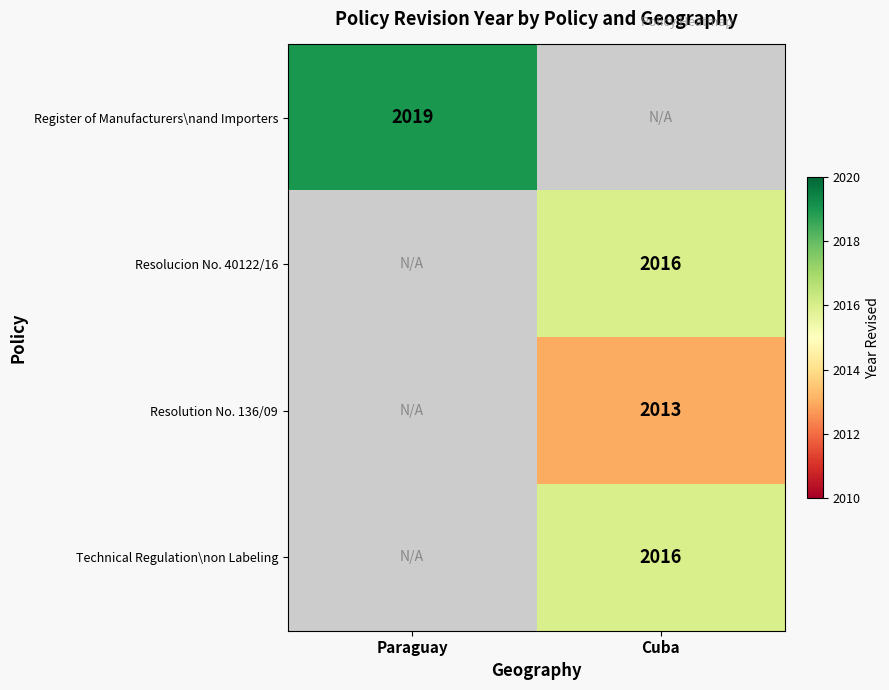

What is the total value across all series at Paraguay?

2019